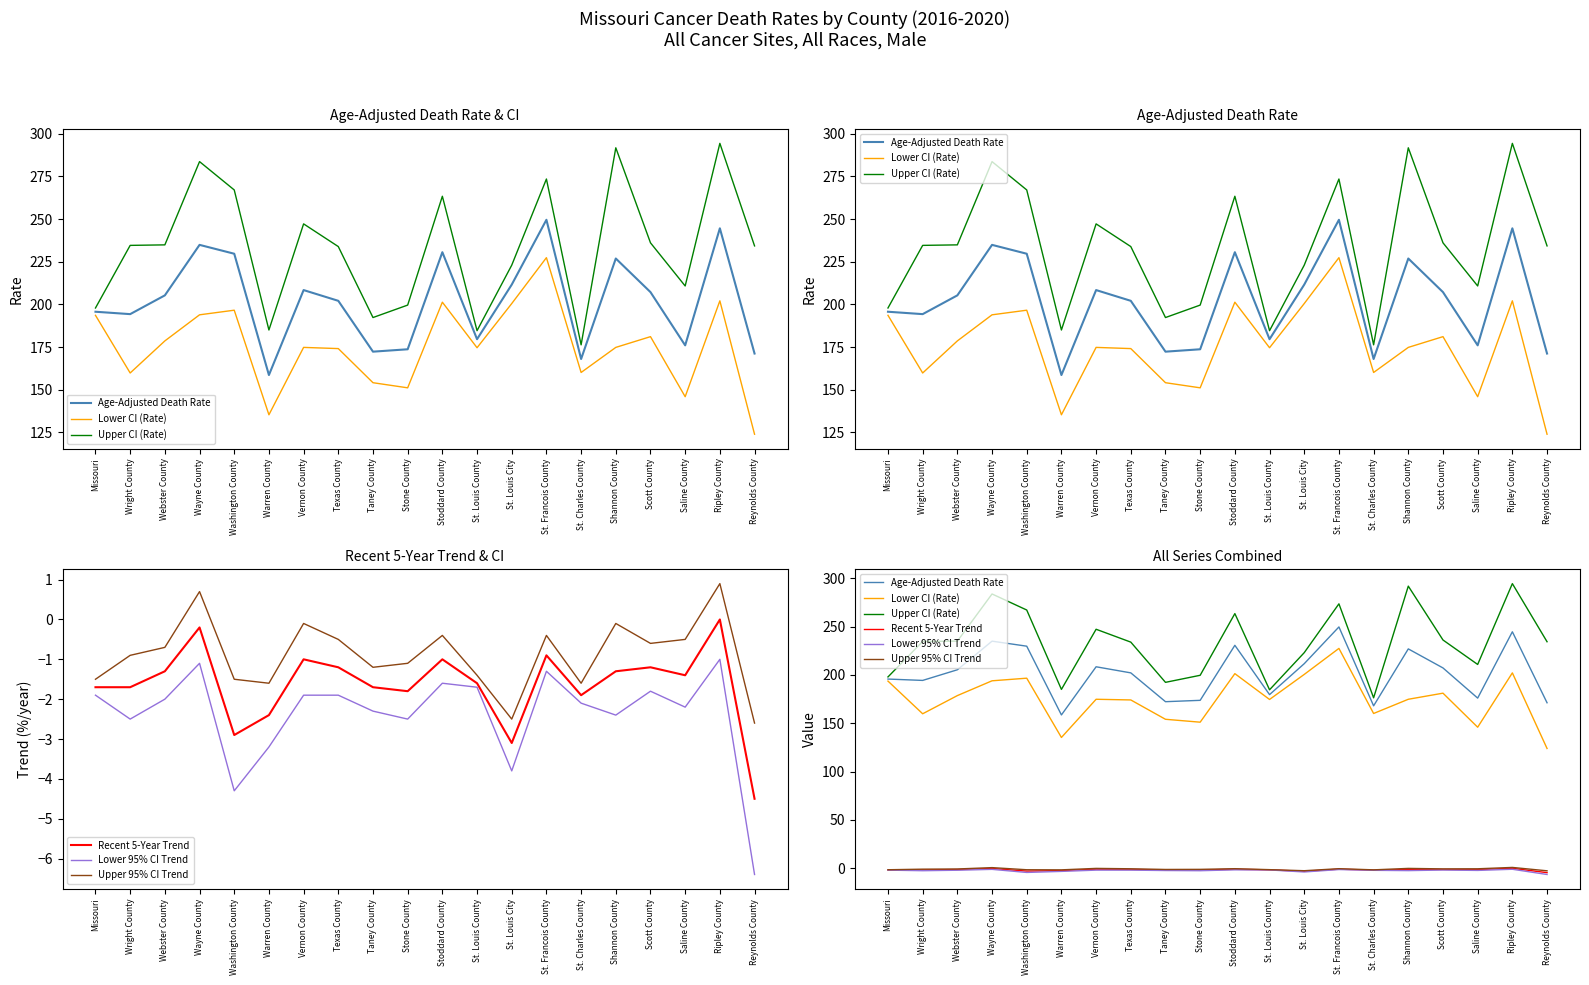

At how many categories does at least one series exceed 30?

20